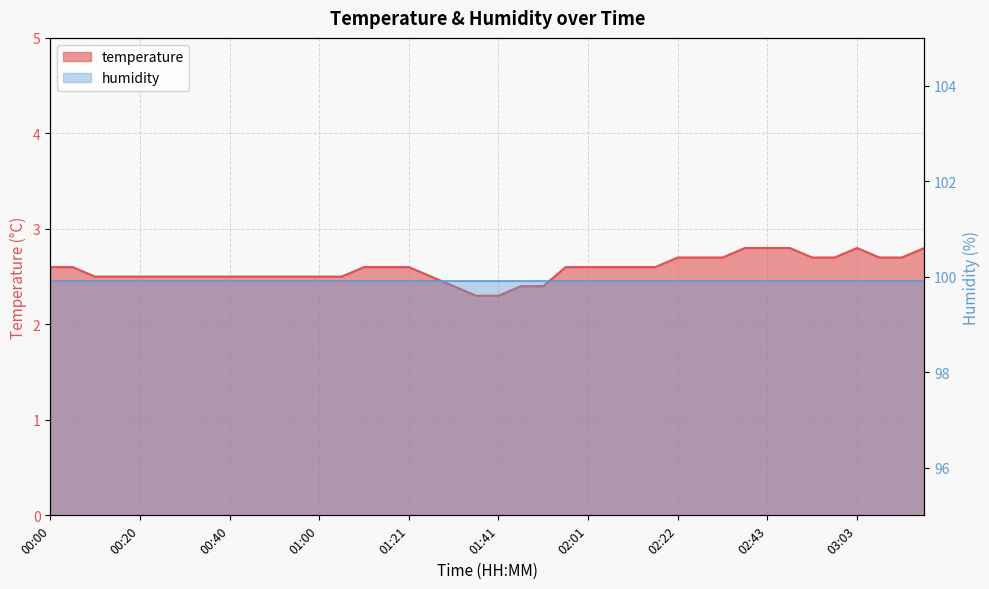

List the labels in order of value, largest first.

02:37, 02:43, 02:48, 03:03, 03:19, 02:22, 02:27, 02:32, 02:53, 02:58, 03:09, 03:14, 00:00, 00:05, 01:10, 01:16, 01:21, 01:56, 02:01, 02:06, 02:11, 02:16, 00:10, 00:15, 00:20, 00:25, 00:30, 00:35, 00:40, 00:45, 00:50, 00:55, 01:00, 01:05, 01:26, 01:31, 01:46, 01:51, 01:36, 01:41